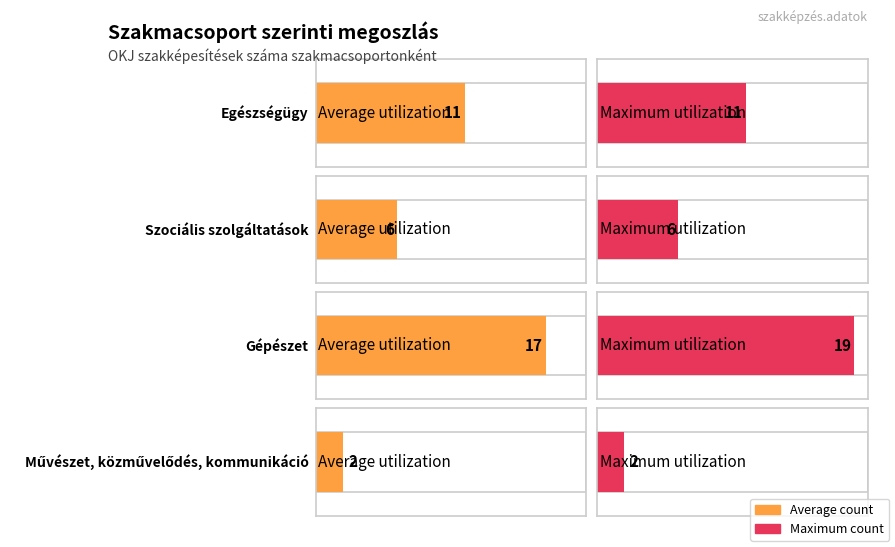

Does the chart contain any negative values?

No